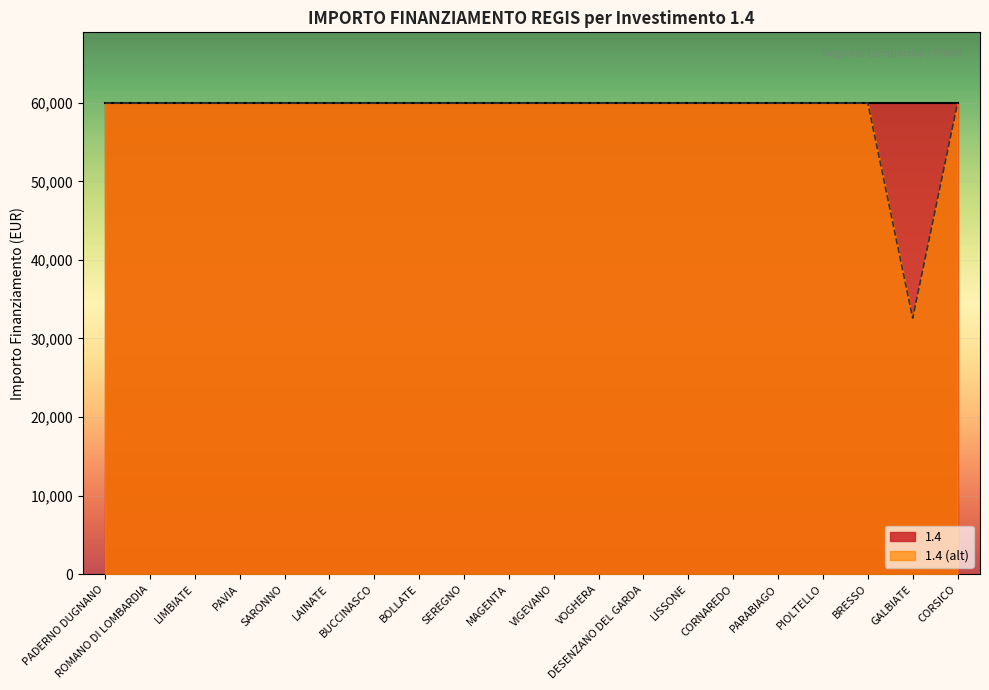

What is the approximate value at VIGEVANO?

59966